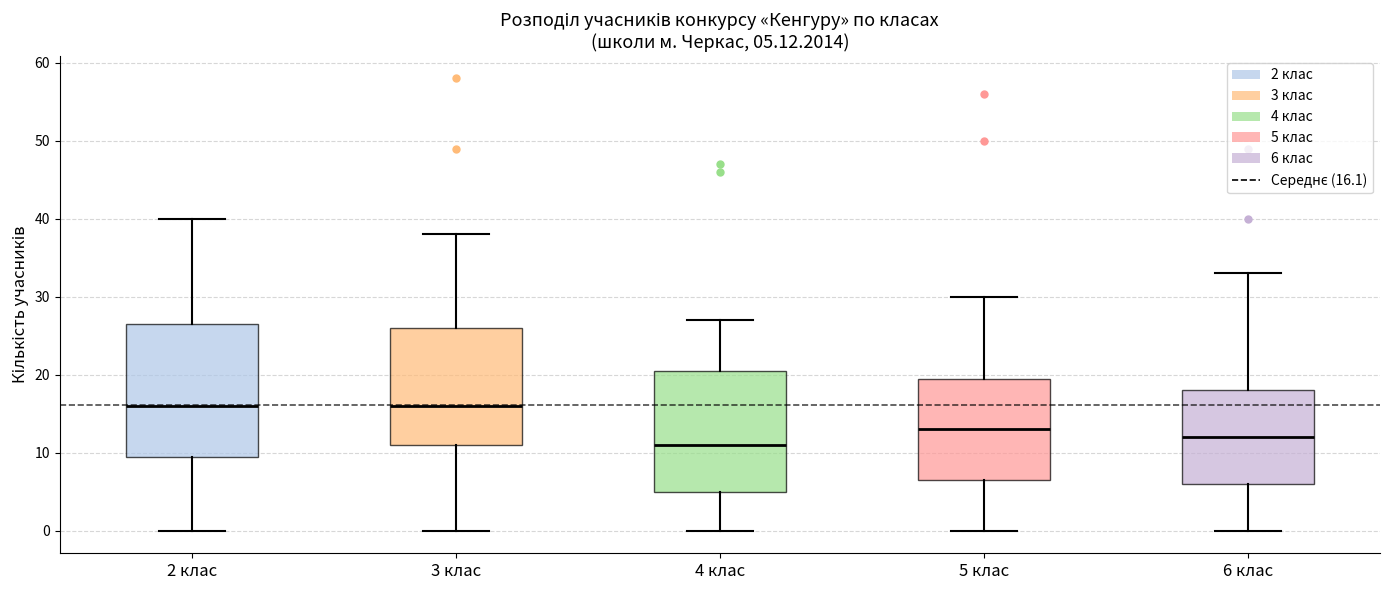

Which box is the tallest, from its lower edge to its upper edge?

2 клас